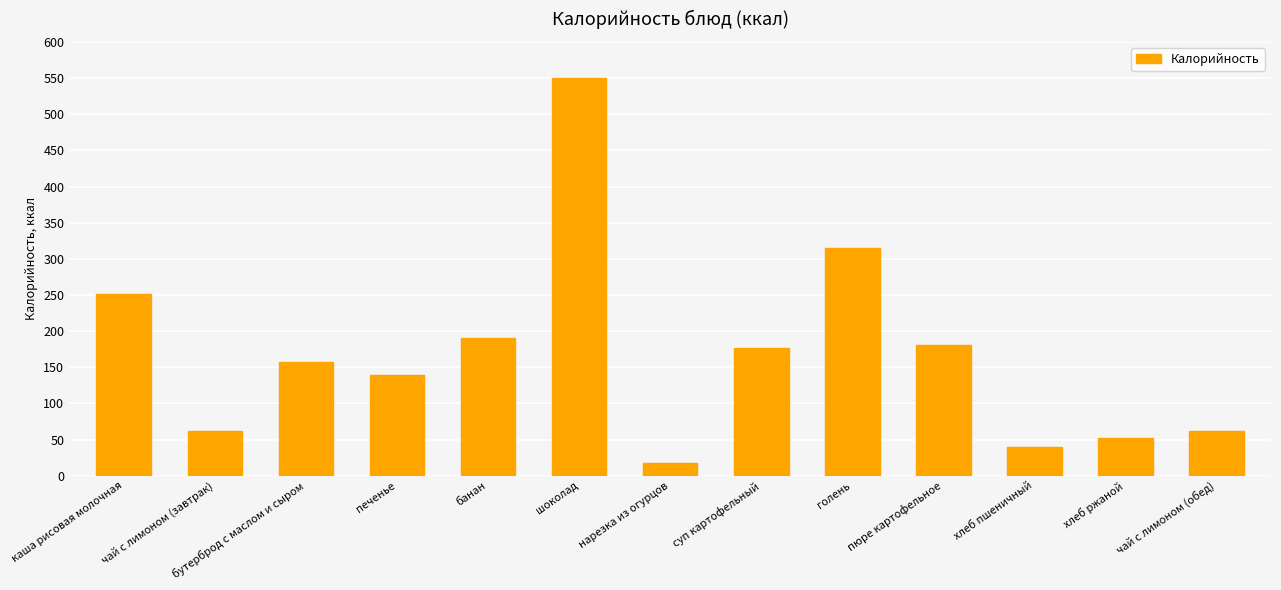

Count the number of data series in this chart.

1